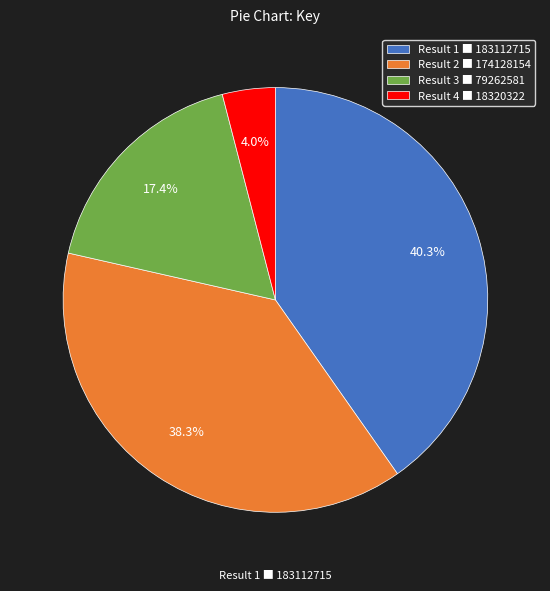

Which slice is the smallest?

Result 4 ■ 18320322